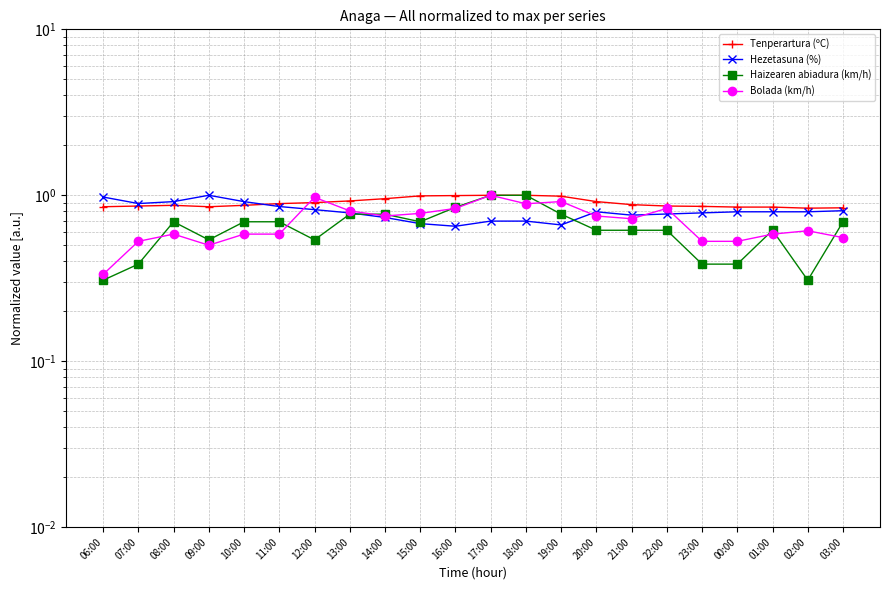

Reading left to right, transcribe all the data shown in this chart.

Tenperartura (ºC): 06:00=0.9	07:00=0.9	08:00=0.9	09:00=0.9	10:00=0.9	11:00=0.9	12:00=0.9	13:00=0.9	14:00=1.0	15:00=1.0	16:00=1.0	17:00=1.0	18:00=1.0	19:00=1.0	20:00=0.9	21:00=0.9	22:00=0.9	23:00=0.9	00:00=0.8	01:00=0.8	02:00=0.8	03:00=0.8
Hezetasuna (%): 06:00=1.0	07:00=0.9	08:00=0.9	09:00=1.0	10:00=0.9	11:00=0.9	12:00=0.8	13:00=0.8	14:00=0.7	15:00=0.7	16:00=0.7	17:00=0.7	18:00=0.7	19:00=0.7	20:00=0.8	21:00=0.8	22:00=0.8	23:00=0.8	00:00=0.8	01:00=0.8	02:00=0.8	03:00=0.8
Haizearen abiadura (km/h): 06:00=0.3	07:00=0.4	08:00=0.7	09:00=0.5	10:00=0.7	11:00=0.7	12:00=0.5	13:00=0.8	14:00=0.8	15:00=0.7	16:00=0.8	17:00=1.0	18:00=1.0	19:00=0.8	20:00=0.6	21:00=0.6	22:00=0.6	23:00=0.4	00:00=0.4	01:00=0.6	02:00=0.3	03:00=0.7
Bolada (km/h): 06:00=0.3	07:00=0.5	08:00=0.6	09:00=0.5	10:00=0.6	11:00=0.6	12:00=1.0	13:00=0.8	14:00=0.8	15:00=0.8	16:00=0.8	17:00=1.0	18:00=0.9	19:00=0.9	20:00=0.8	21:00=0.7	22:00=0.8	23:00=0.5	00:00=0.5	01:00=0.6	02:00=0.6	03:00=0.6